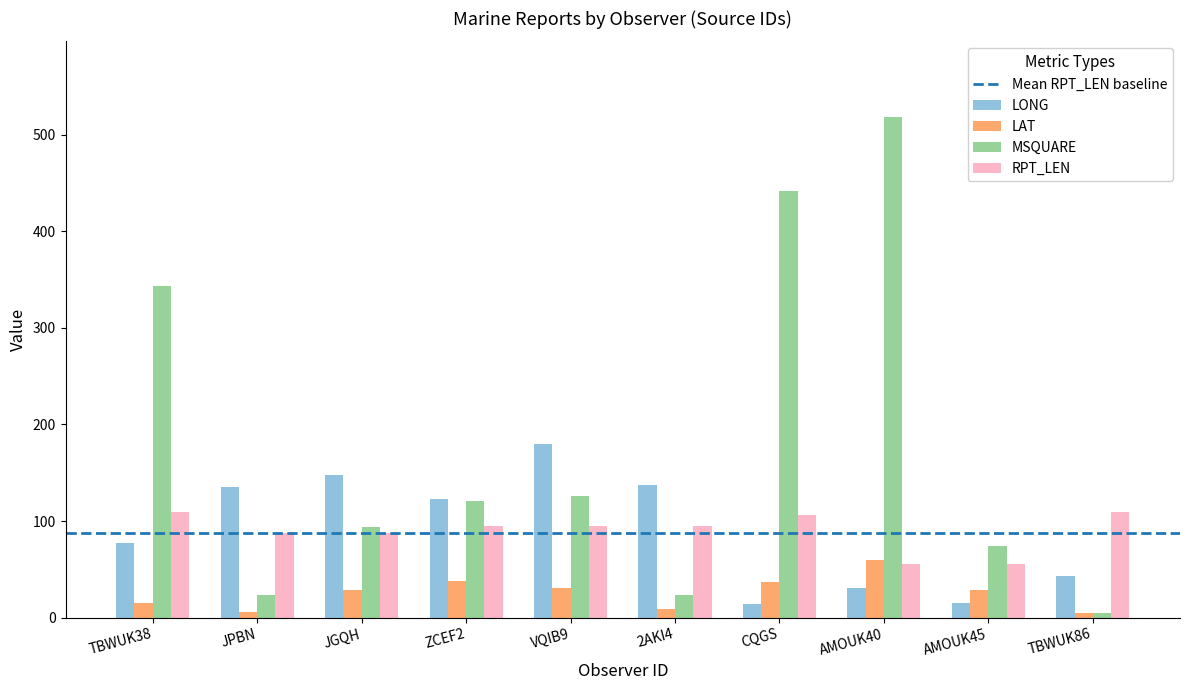

Rank the series at TBWUK38 from lowest to highest value.

LAT, LONG, RPT_LEN, MSQUARE